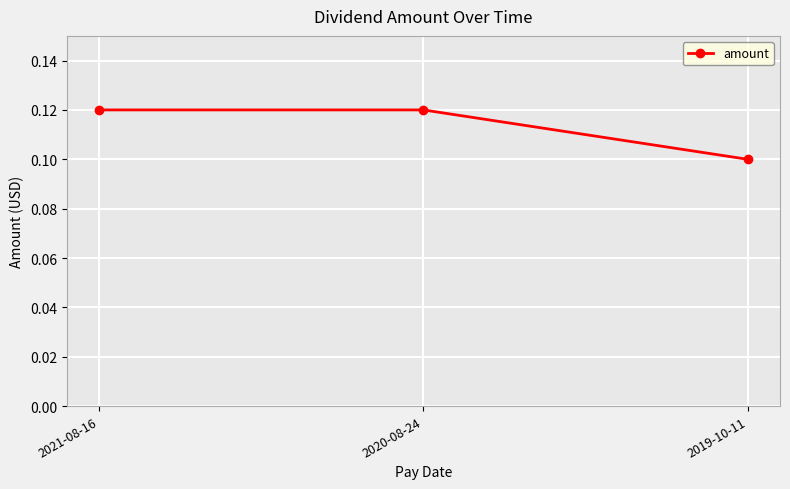

Is this an area chart (filled region under the line)?

No